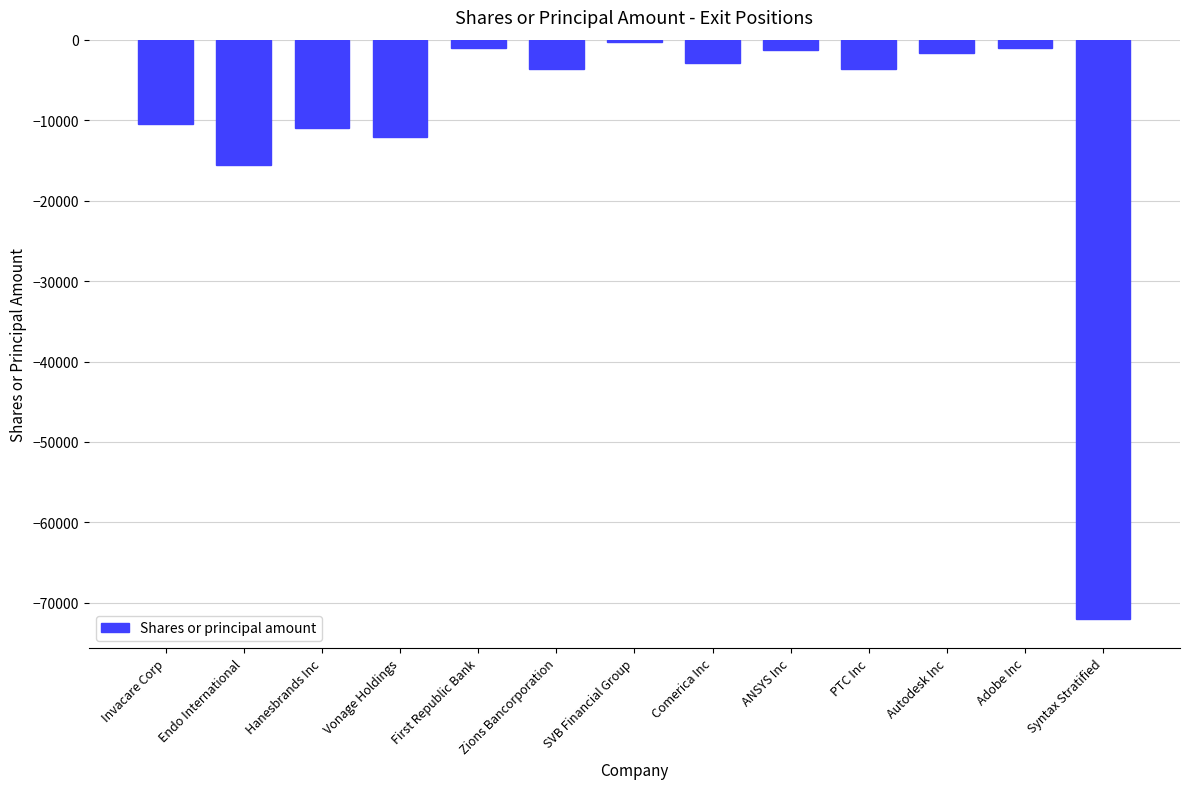

Is it true that the value at Autodesk Inc is -1609?

True